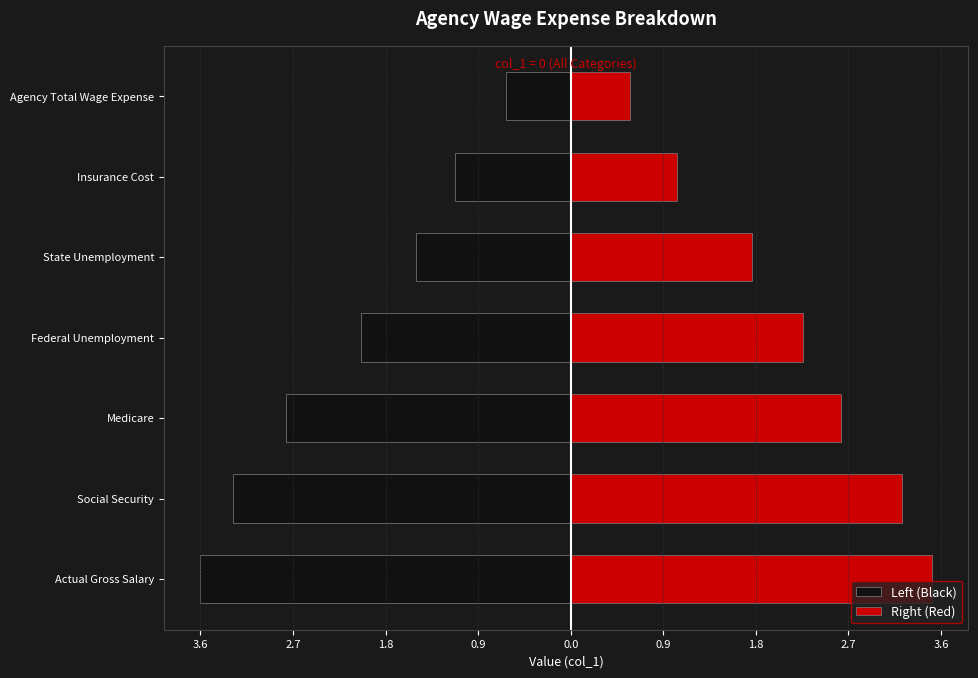

Rank the series at 2.7 from highest to lowest value.

Right (Red), Left (Black)